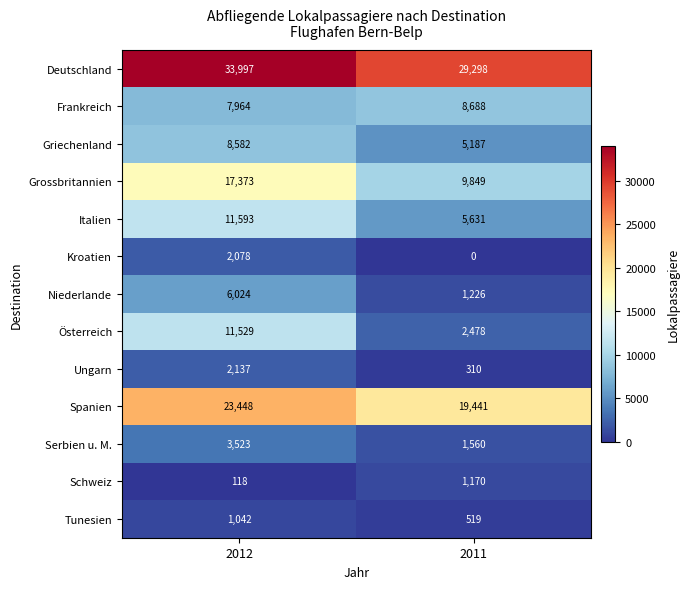

Reading left to right, list all the values displayed in this chart.

Deutschland: 33997	29298
Frankreich: 7964	8688
Griechenland: 8582	5187
Grossbritannien: 17373	9849
Italien: 11593	5631
Kroatien: 2078	0
Niederlande: 6024	1226
Österreich: 11529	2478
Ungarn: 2137	310
Spanien: 23448	19441
Serbien u. M.: 3523	1560
Schweiz: 118	1170
Tunesien: 1042	519